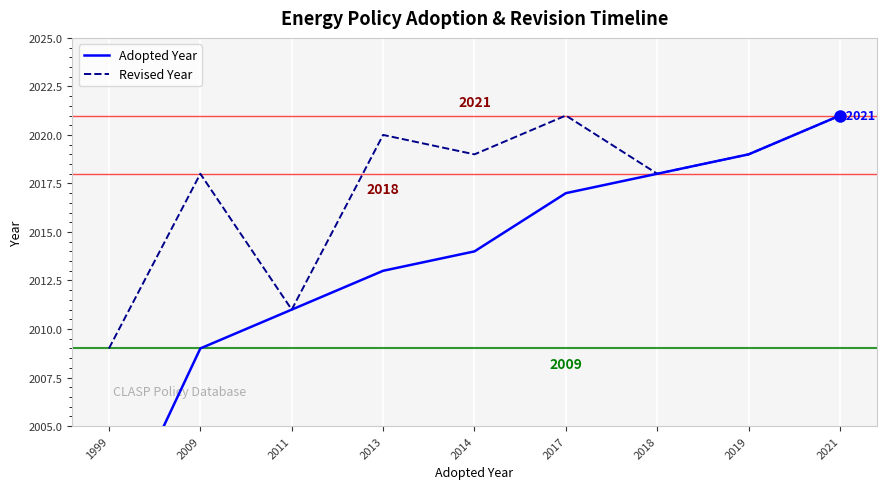

Reading left to right, extract all data points from this chart.

Adopted Year: 1999	2009	2011	2013	2014	2017	2018	2019	2021
Revised Year: 2009	2018	2011	2020	2019	2021	2018	2019	2021